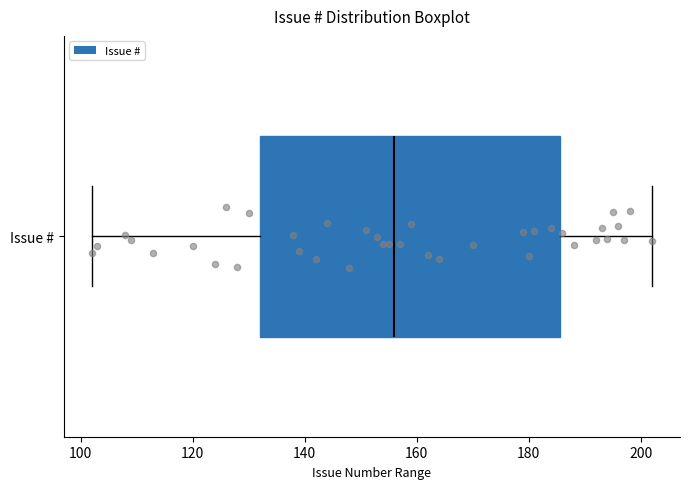

Where does the left whisker of the box for Issue # end on the x-axis? The values are not printed on the chart, so give them approximately, as read against the axis.

102